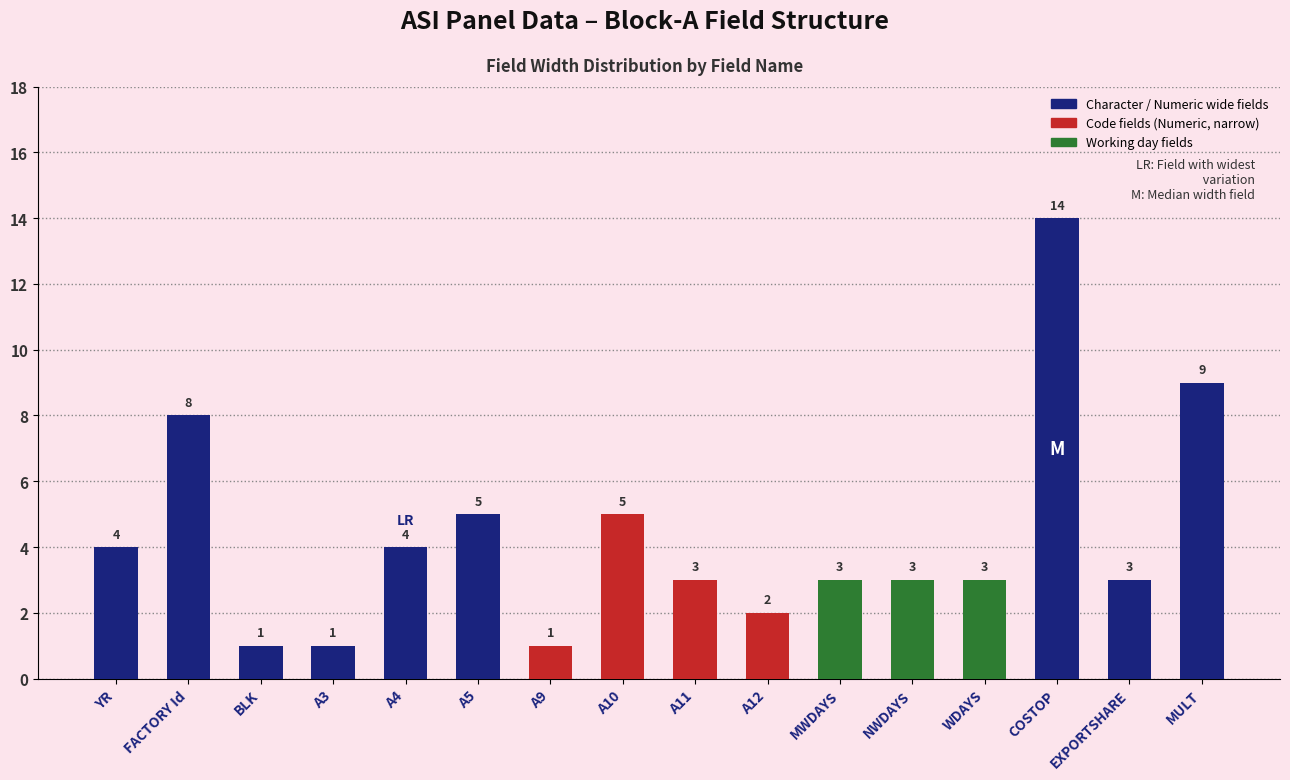

What is the sum of the values at A5 and EXPORTSHARE?

8